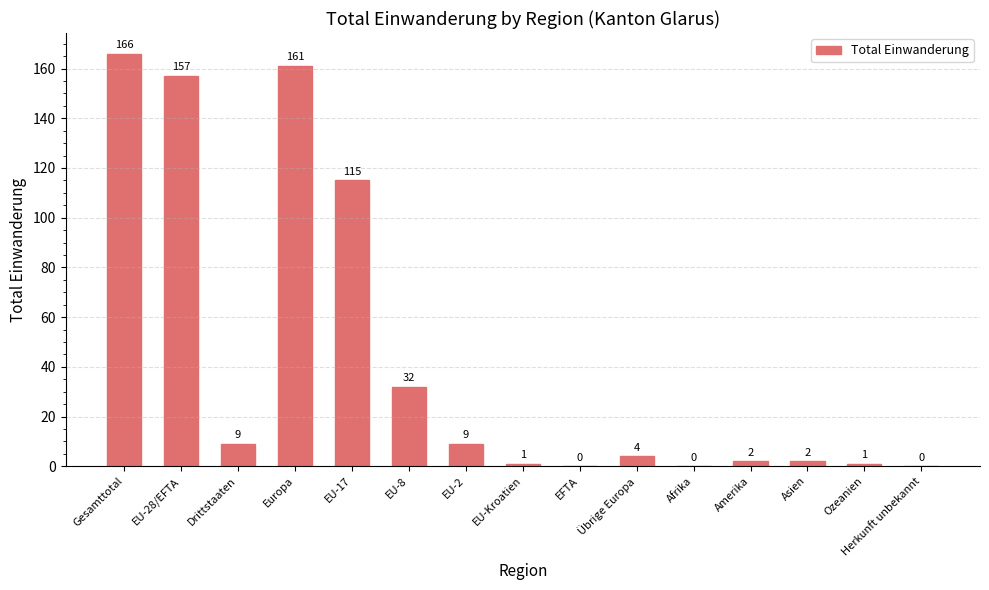

Is it true that the value at EU-28/EFTA is 244?

False